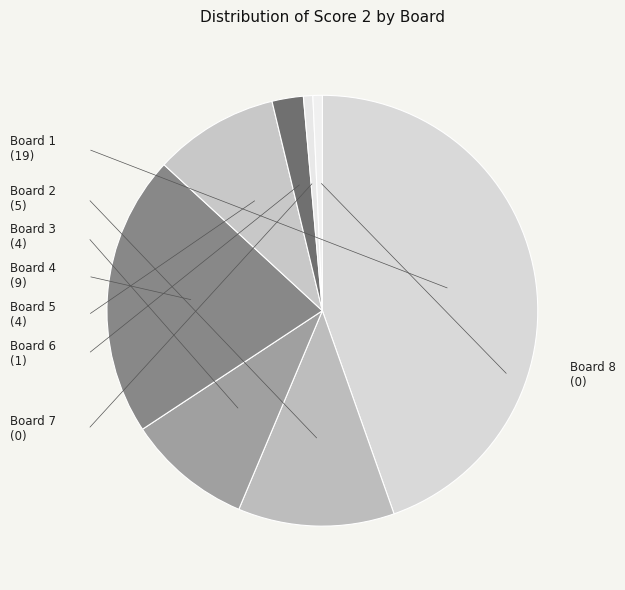

Combined, do Board 2 and Board 5 account for over 50%?

No